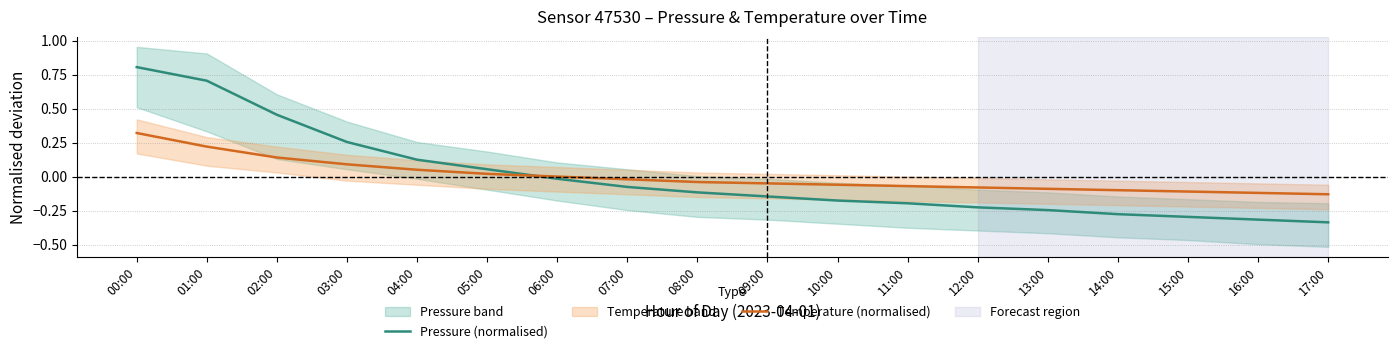

Rank the categories by Pressure (normalised) value from highest to lowest.

00:00, 01:00, 02:00, 03:00, 04:00, 05:00, 06:00, 07:00, 08:00, 09:00, 10:00, 11:00, 12:00, 13:00, 14:00, 15:00, 16:00, 17:00